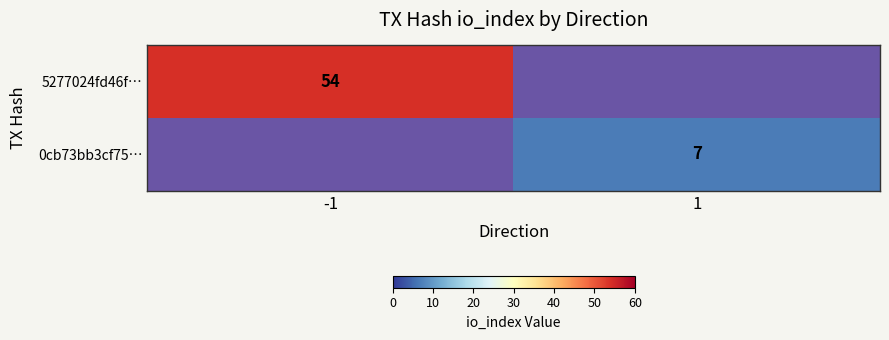

What is the difference between the highest and lowest values at 1?

7